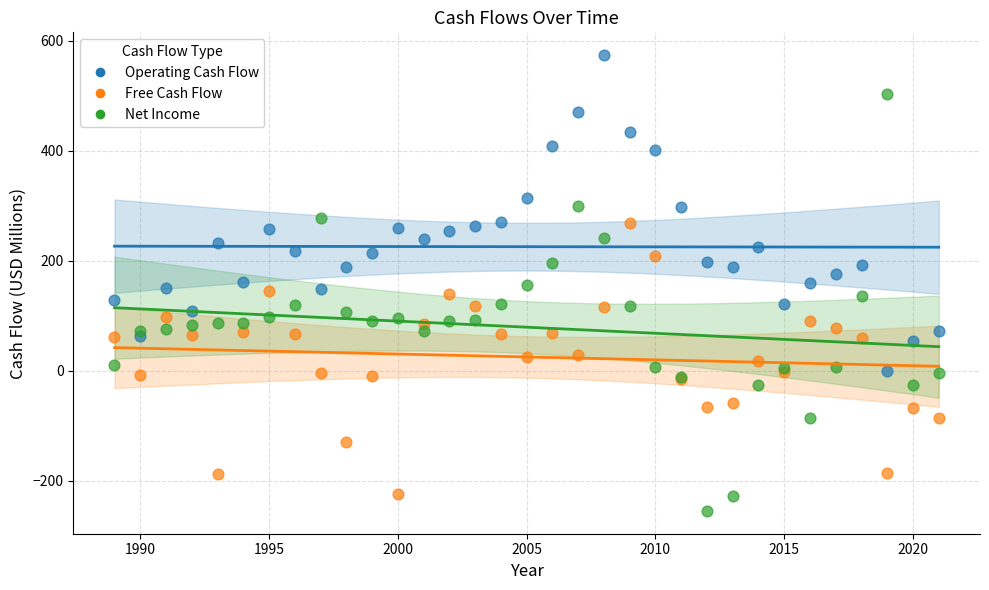

Which series has the widest spread of Y values?

Net Income